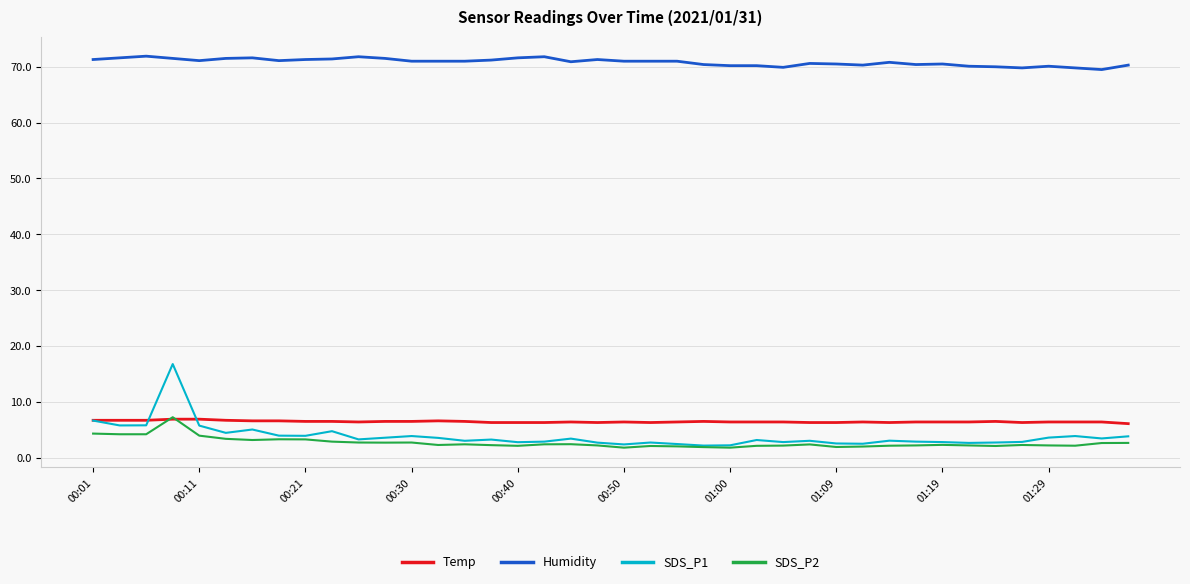

What is the maximum value for Humidity?

71.9